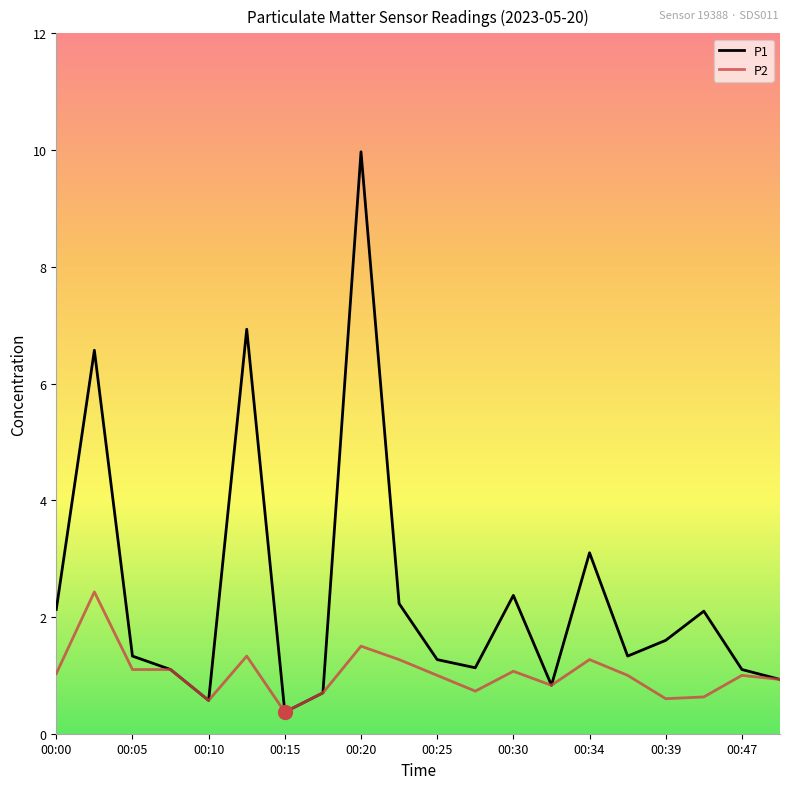

Which series has the widest spread of values?

P1